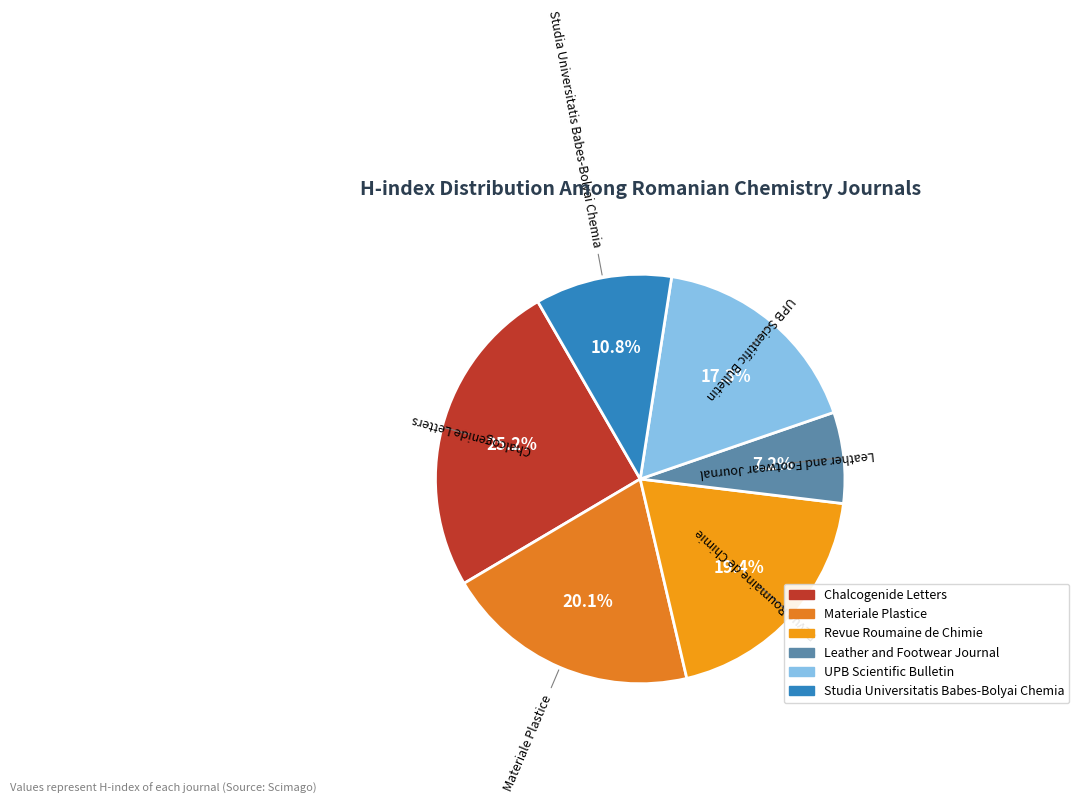

What is the ratio of the value at Studia Universitatis Babes-Bolyai Chemia to the value at Chalcogenide Letters?

0.4